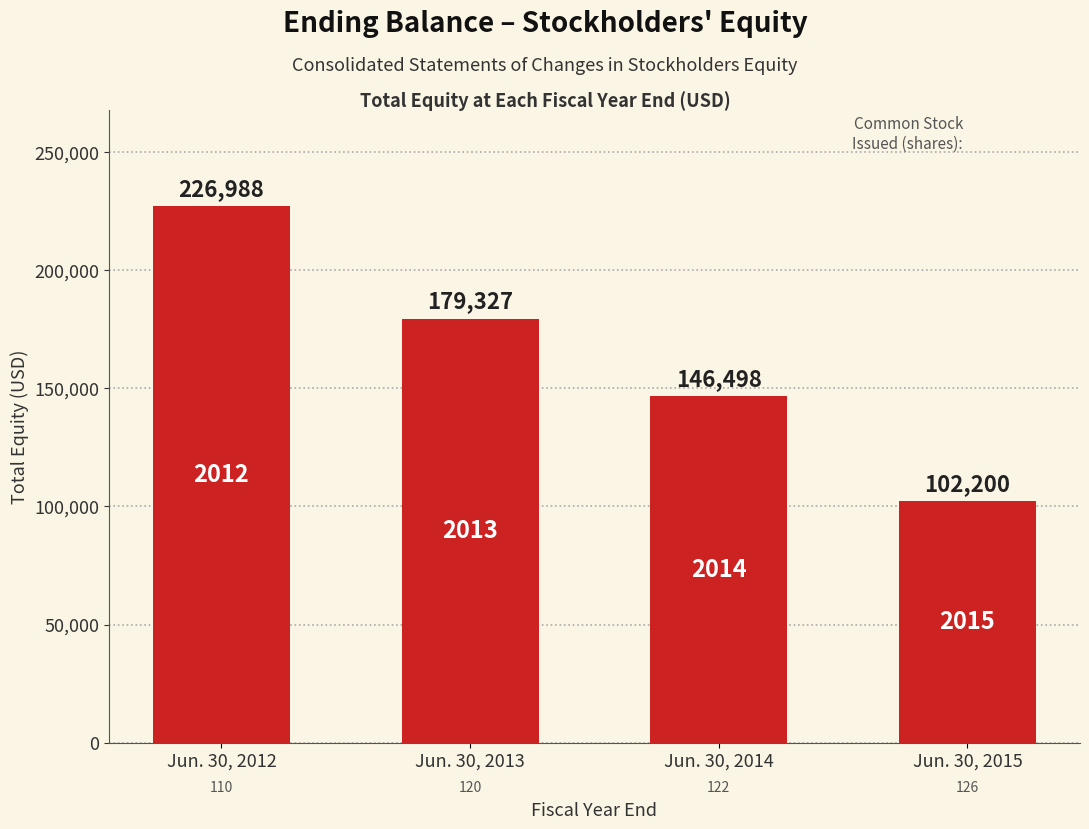

Rank the categories by value from lowest to highest.

Jun. 30, 2015, Jun. 30, 2014, Jun. 30, 2013, Jun. 30, 2012